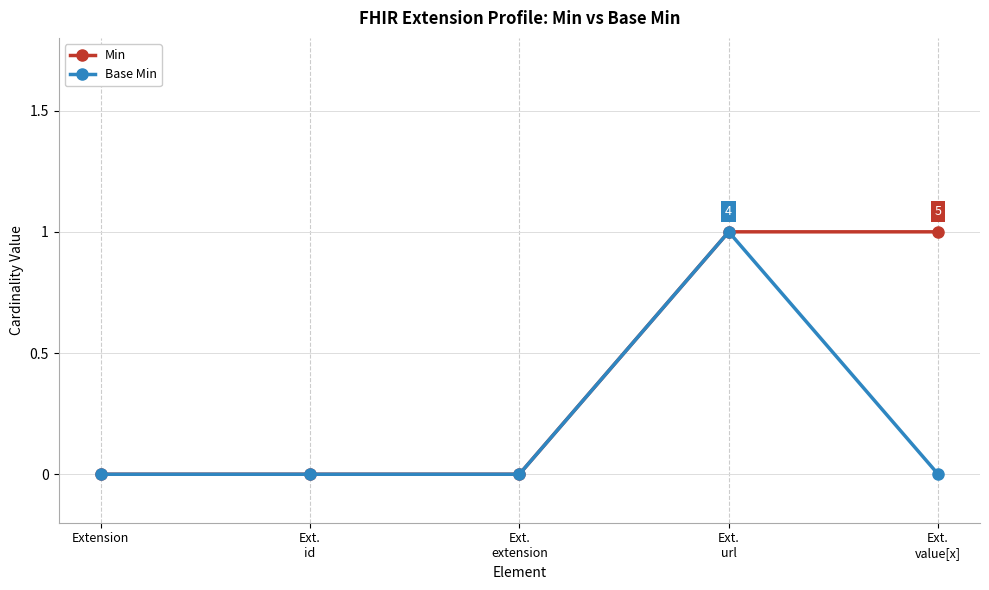

Which series has the largest total across all categories?

Min